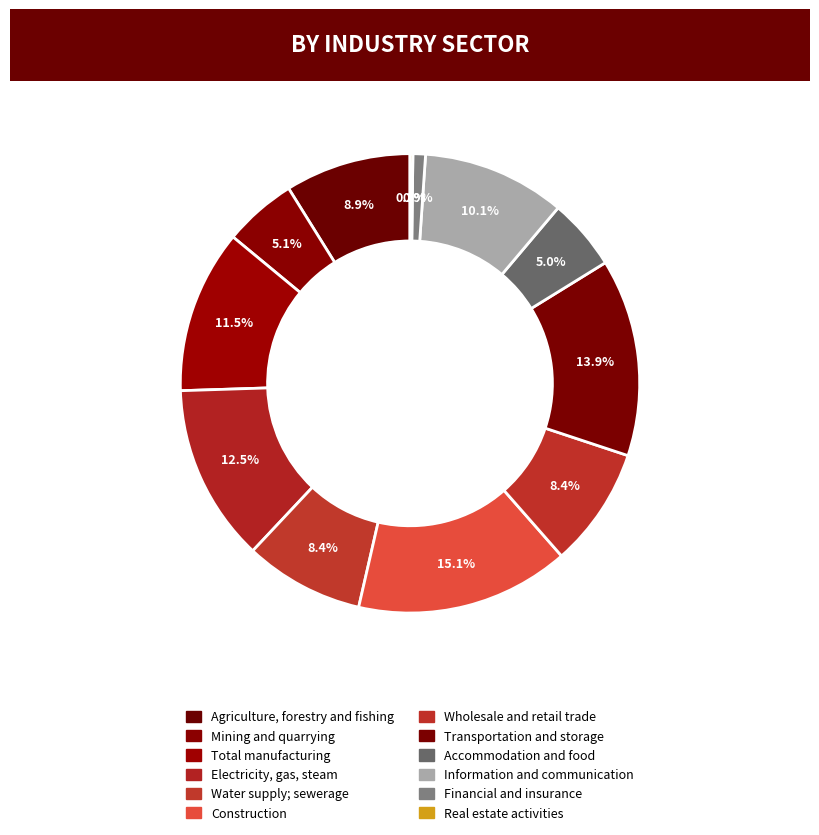

Count the number of slices in the pie.

12